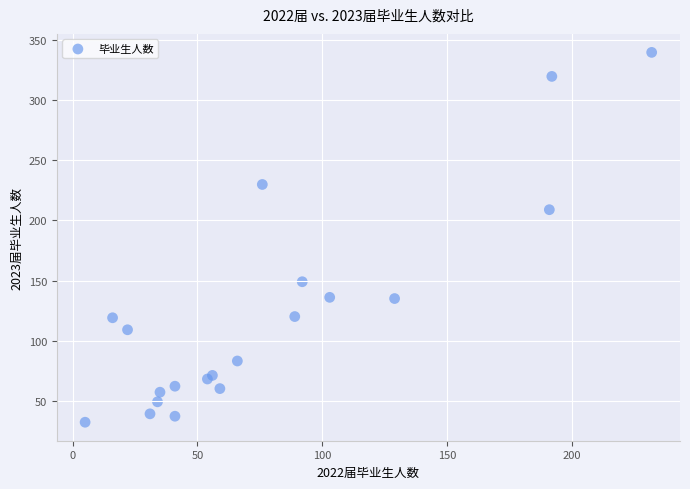

What Y value in the scatter plot is closest to 186?

209